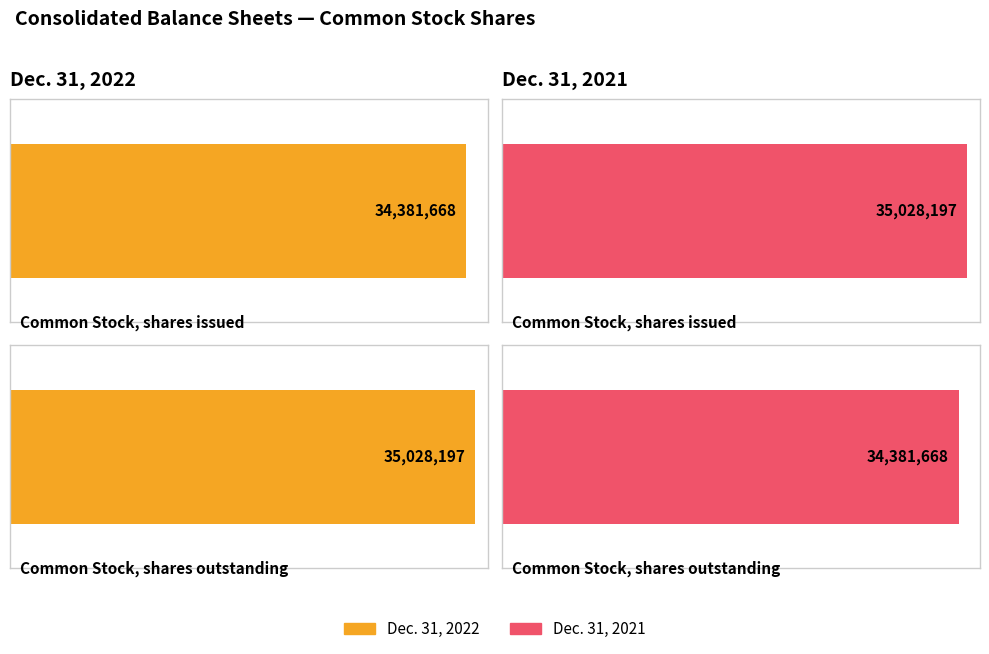

Is the value of Dec. 31, 2022 at Common Stock, shares outstanding greater than the value of Dec. 31, 2021 at Common Stock, shares issued?

No